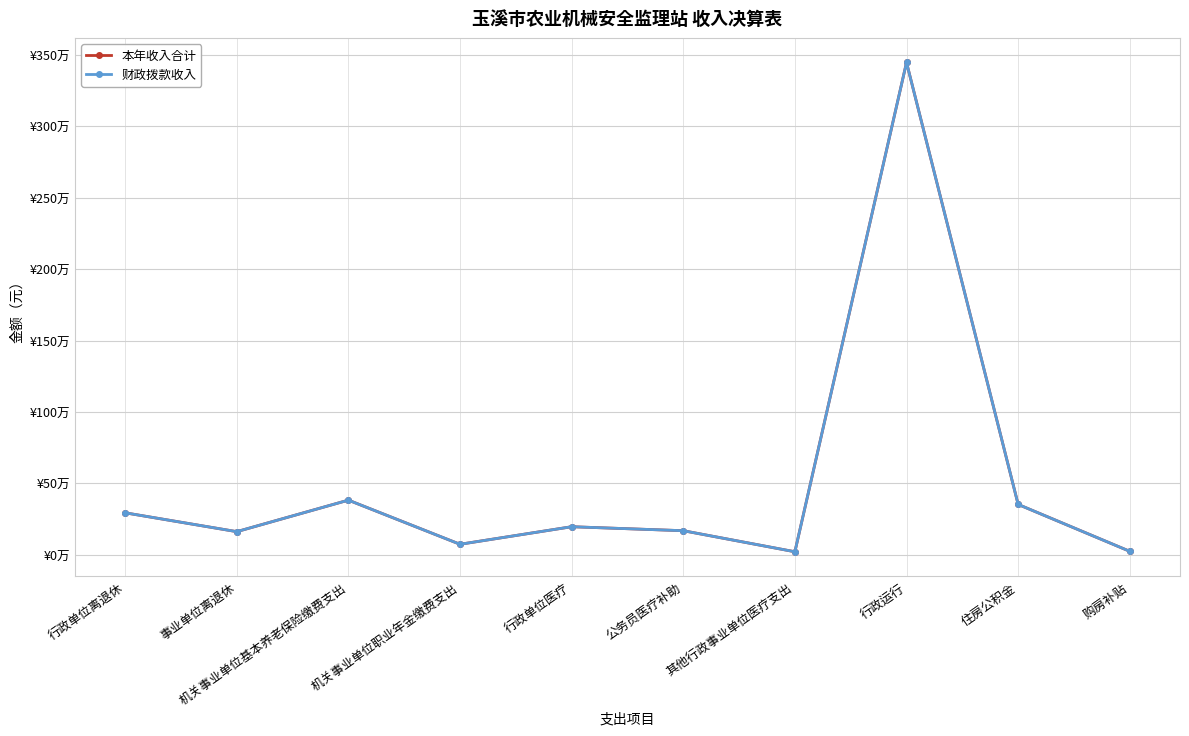

Between 公务员医疗补助 and 事业单位离退休, which is larger?

公务员医疗补助